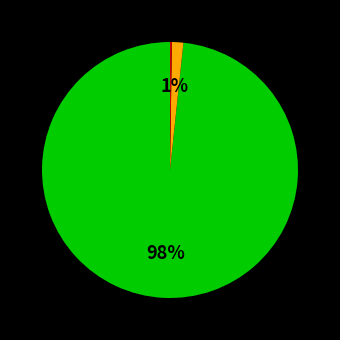

Is there any slice that represents more than half of the pie?

Yes